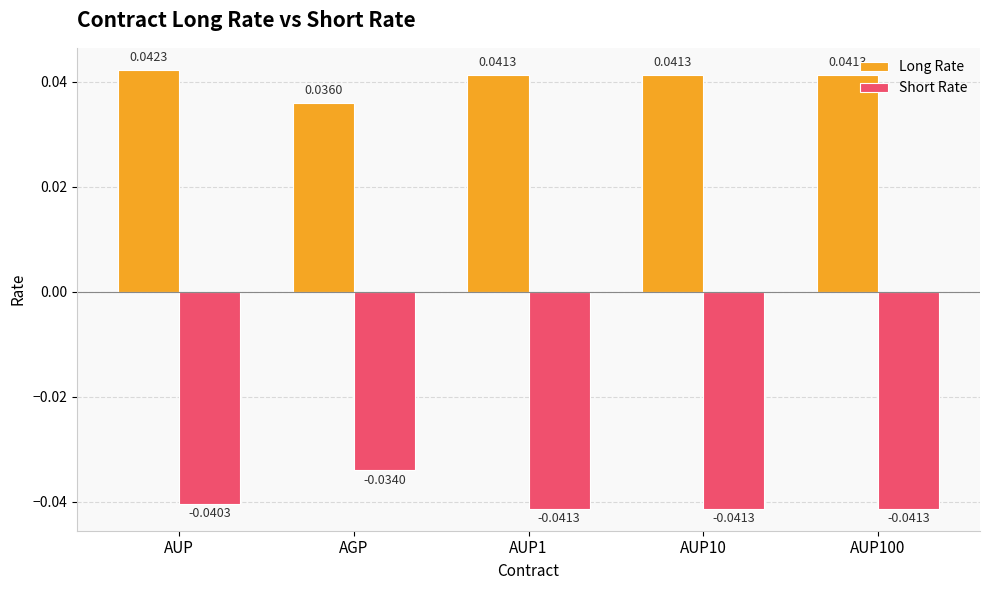

Rank the series by their maximum value, from lowest to highest.

Short Rate, Long Rate